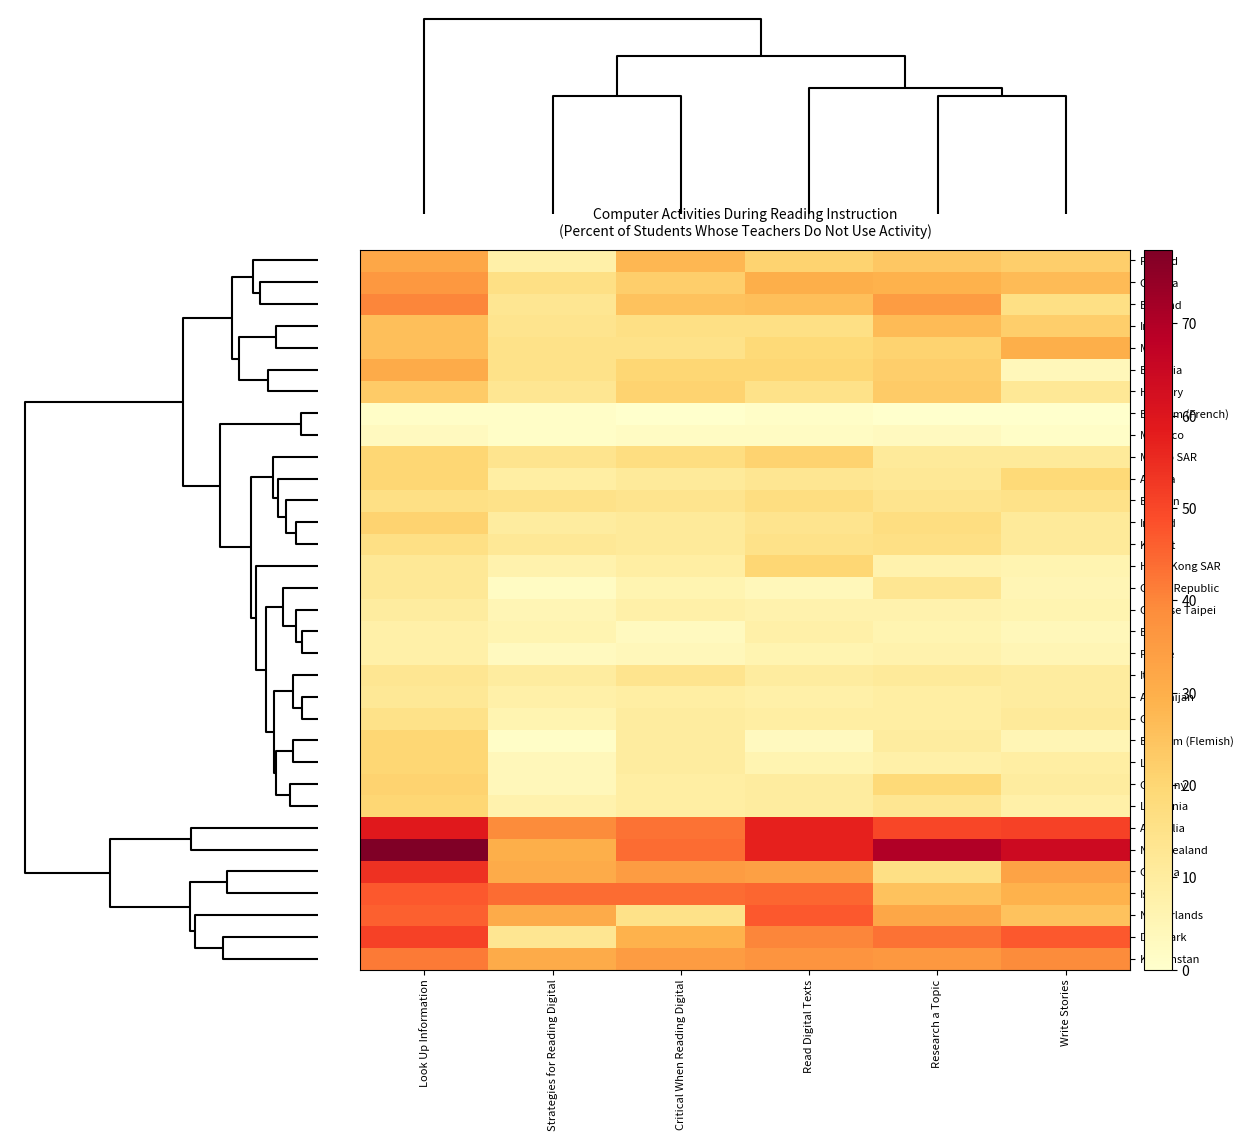

Reading left to right, extract all data points from this chart.

Finland: Look Up Information=32	Strategies for Reading Digital=8	Critical When Reading Digital=28	Read Digital Texts=21	Research a Topic=24	Write Stories=22
Canada: Look Up Information=36	Strategies for Reading Digital=16	Critical When Reading Digital=22	Read Digital Texts=30	Research a Topic=29	Write Stories=27
England: Look Up Information=40	Strategies for Reading Digital=13	Critical When Reading Digital=25	Read Digital Texts=26	Research a Topic=35	Write Stories=16
Iran: Look Up Information=26	Strategies for Reading Digital=14	Critical When Reading Digital=16	Read Digital Texts=16	Research a Topic=27	Write Stories=22
Malta: Look Up Information=26	Strategies for Reading Digital=15	Critical When Reading Digital=15	Read Digital Texts=19	Research a Topic=21	Write Stories=30
Bulgaria: Look Up Information=31	Strategies for Reading Digital=15	Critical When Reading Digital=20	Read Digital Texts=20	Research a Topic=22	Write Stories=4
Hungary: Look Up Information=23	Strategies for Reading Digital=13	Critical When Reading Digital=21	Read Digital Texts=15	Research a Topic=23	Write Stories=12
Belgium (French): Look Up Information=1	Strategies for Reading Digital=1	Critical When Reading Digital=0	Read Digital Texts=1	Research a Topic=0	Write Stories=0
Morocco: Look Up Information=3	Strategies for Reading Digital=1	Critical When Reading Digital=2	Read Digital Texts=2	Research a Topic=3	Write Stories=1
Macao SAR: Look Up Information=20	Strategies for Reading Digital=14	Critical When Reading Digital=17	Read Digital Texts=21	Research a Topic=11	Write Stories=11
Austria: Look Up Information=20	Strategies for Reading Digital=9	Critical When Reading Digital=11	Read Digital Texts=13	Research a Topic=12	Write Stories=19
Bahrain: Look Up Information=16	Strategies for Reading Digital=15	Critical When Reading Digital=14	Read Digital Texts=17	Research a Topic=14	Write Stories=15
Ireland: Look Up Information=21	Strategies for Reading Digital=10	Critical When Reading Digital=11	Read Digital Texts=14	Research a Topic=17	Write Stories=11
Kuwait: Look Up Information=16	Strategies for Reading Digital=12	Critical When Reading Digital=11	Read Digital Texts=15	Research a Topic=16	Write Stories=11
Hong Kong SAR: Look Up Information=12	Strategies for Reading Digital=7	Critical When Reading Digital=9	Read Digital Texts=20	Research a Topic=7	Write Stories=6
Czech Republic: Look Up Information=12	Strategies for Reading Digital=2	Critical When Reading Digital=6	Read Digital Texts=4	Research a Topic=13	Write Stories=5
Chinese Taipei: Look Up Information=10	Strategies for Reading Digital=5	Critical When Reading Digital=8	Read Digital Texts=7	Research a Topic=7	Write Stories=6
Egypt: Look Up Information=8	Strategies for Reading Digital=6	Critical When Reading Digital=3	Read Digital Texts=8	Research a Topic=6	Write Stories=4
France: Look Up Information=8	Strategies for Reading Digital=3	Critical When Reading Digital=4	Read Digital Texts=6	Research a Topic=7	Write Stories=5
Italy: Look Up Information=13	Strategies for Reading Digital=10	Critical When Reading Digital=14	Read Digital Texts=10	Research a Topic=11	Write Stories=10
Azerbaijan: Look Up Information=12	Strategies for Reading Digital=8	Critical When Reading Digital=9	Read Digital Texts=8	Research a Topic=9	Write Stories=10
Chile: Look Up Information=15	Strategies for Reading Digital=6	Critical When Reading Digital=10	Read Digital Texts=9	Research a Topic=9	Write Stories=11
Belgium (Flemish): Look Up Information=20	Strategies for Reading Digital=1	Critical When Reading Digital=10	Read Digital Texts=3	Research a Topic=10	Write Stories=5
Latvia: Look Up Information=20	Strategies for Reading Digital=4	Critical When Reading Digital=10	Read Digital Texts=6	Research a Topic=8	Write Stories=9
Germany: Look Up Information=21	Strategies for Reading Digital=4	Critical When Reading Digital=9	Read Digital Texts=10	Research a Topic=19	Write Stories=10
Lithuania: Look Up Information=20	Strategies for Reading Digital=7	Critical When Reading Digital=9	Read Digital Texts=10	Research a Topic=13	Write Stories=8
Australia: Look Up Information=59	Strategies for Reading Digital=39	Critical When Reading Digital=43	Read Digital Texts=57	Research a Topic=50	Write Stories=51
New Zealand: Look Up Information=78	Strategies for Reading Digital=30	Critical When Reading Digital=44	Read Digital Texts=57	Research a Topic=70	Write Stories=64
Georgia: Look Up Information=54	Strategies for Reading Digital=31	Critical When Reading Digital=35	Read Digital Texts=34	Research a Topic=16	Write Stories=33
Israel: Look Up Information=47	Strategies for Reading Digital=44	Critical When Reading Digital=44	Read Digital Texts=45	Research a Topic=25	Write Stories=29
Netherlands: Look Up Information=46	Strategies for Reading Digital=31	Critical When Reading Digital=15	Read Digital Texts=47	Research a Topic=32	Write Stories=25
Denmark: Look Up Information=51	Strategies for Reading Digital=13	Critical When Reading Digital=29	Read Digital Texts=40	Research a Topic=43	Write Stories=47
Kazakhstan: Look Up Information=42	Strategies for Reading Digital=31	Critical When Reading Digital=35	Read Digital Texts=37	Research a Topic=36	Write Stories=39